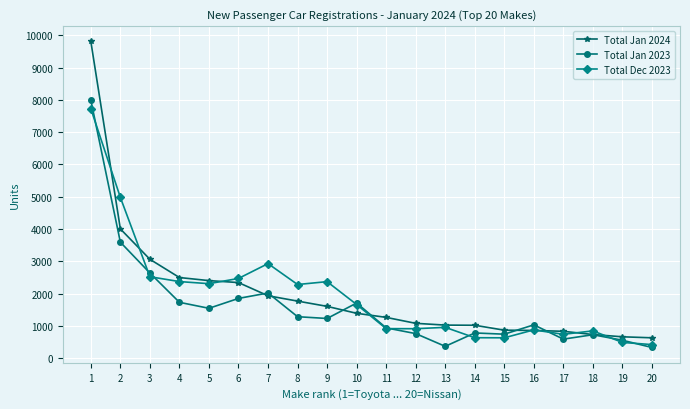

What is the average value of the Total Dec 2023 series?

1956